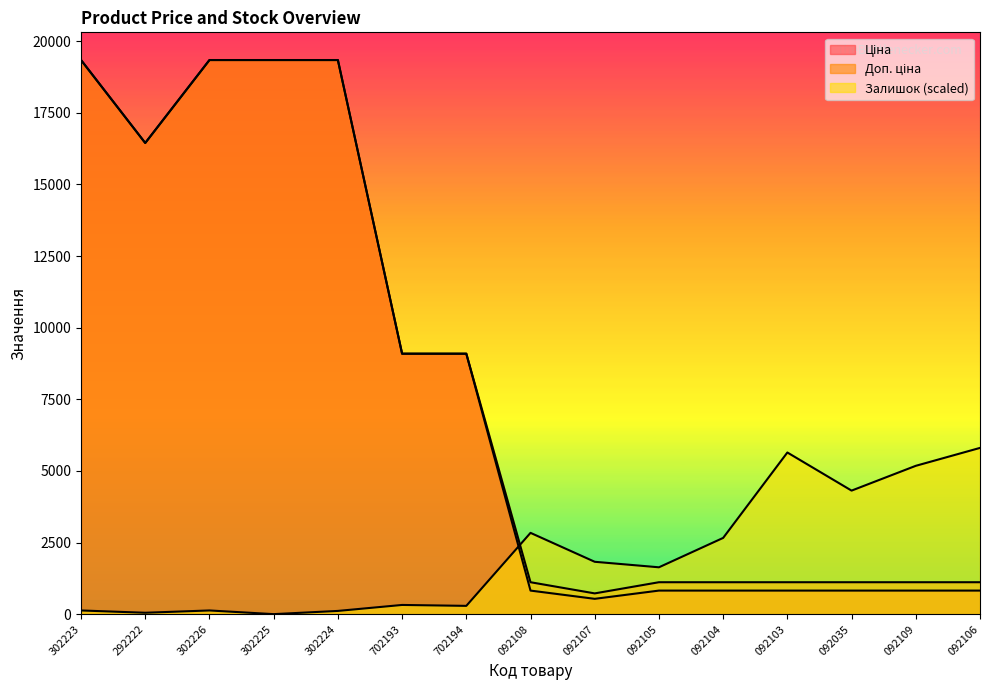

Reading left to right, extract all data points from this chart.

Ціна: 19343.1	16448.2	19343.1	19343.1	19343.1	9092.0	9092.0	822.0	534.3	822.0	822.0	822.0	822.0	822.0	822.0
Доп. ціна: 19343.1	16448.2	19343.1	19343.1	19343.1	9092.0	9092.0	1114.0	724.0	1114.0	1114.0	1114.0	1114.0	1114.0	1114.0
Залишок: 128.2	48.1	128.2	0.0	112.2	320.6	288.5	2837.3	1827.4	1635.1	2661.0	5642.6	4312.1	5177.7	5802.9